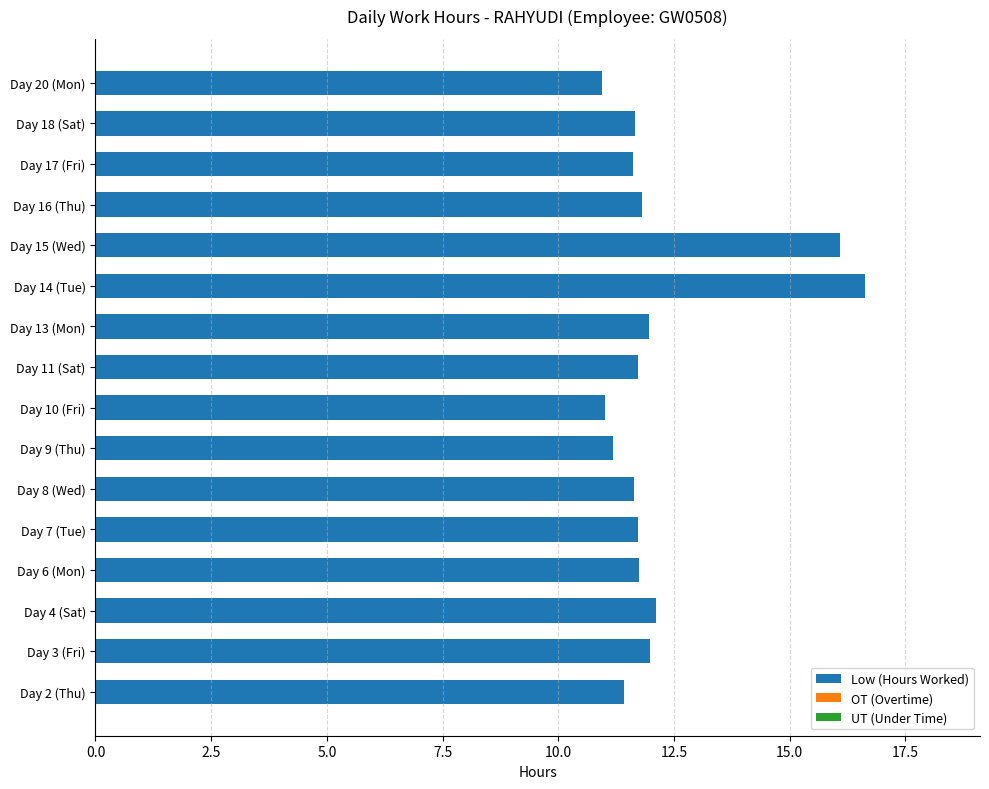

What is the sum of the values at Day 15 (Wed) and Day 2 (Thu)?

27.5